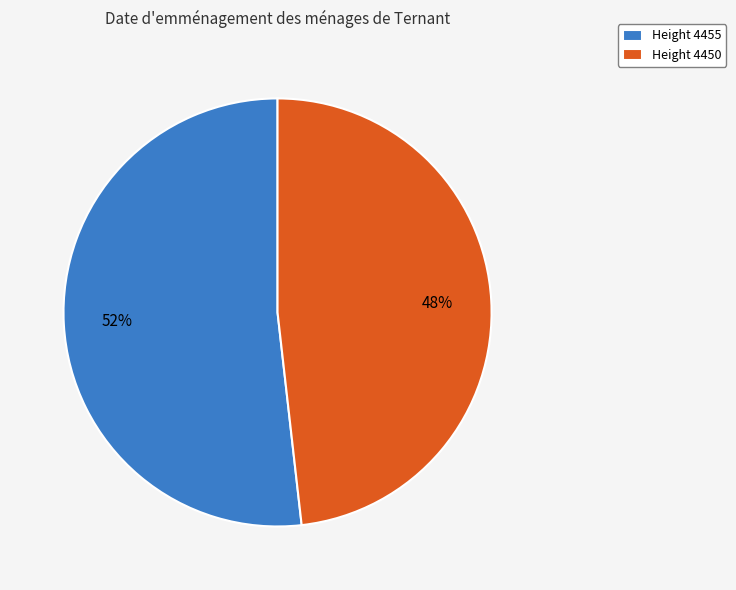

Do Height 4455 and Height 4450 together represent more than half of the pie?

Yes